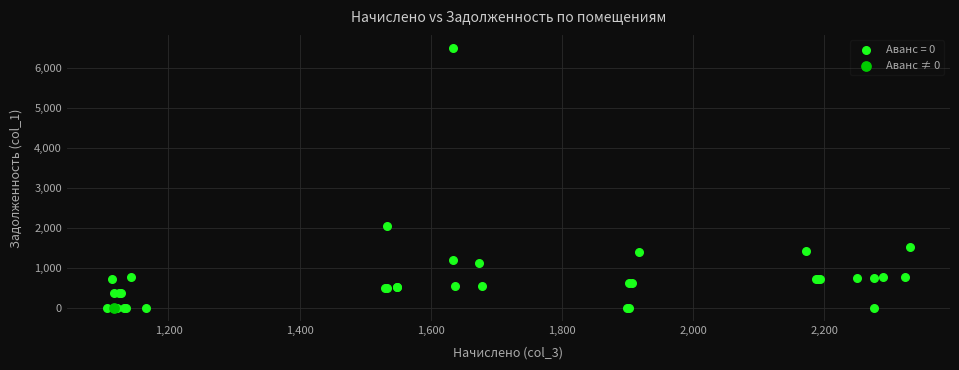

What are all the series names shown in the legend?

Аванс = 0, Аванс ≠ 0